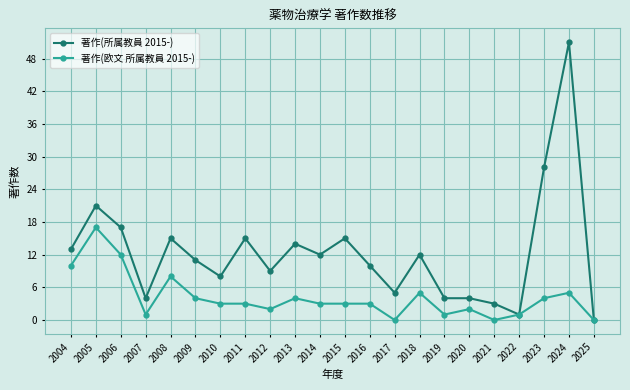

Which series has the widest spread of values?

著作(所属教員 2015-)